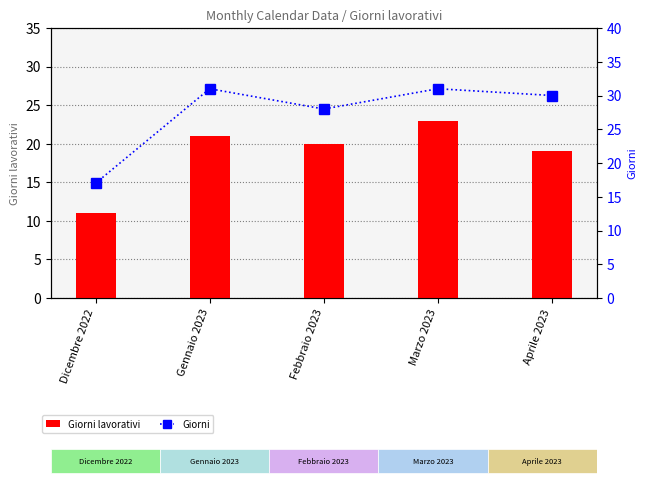

What value does the Giorni series have at Aprile 2023?

30